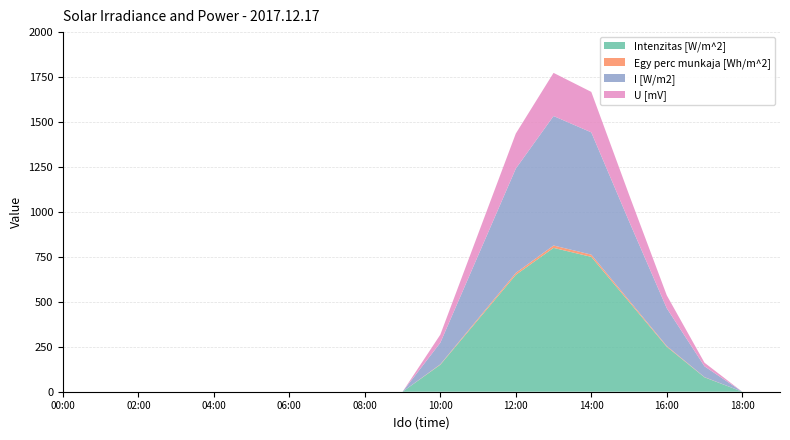

Reading left to right, what are all the values shown in this chart?

Intenzitas [W/m^2]: 00:00=0.0	01:00=0.0	02:00=0.0	03:00=0.0	04:00=0.0	05:00=0.0	06:00=0.0	07:00=0.0	08:00=0.0	09:00=0.0	10:00=150.0	11:00=400.0	12:00=650.0	13:00=800.0	14:00=750.0	15:00=500.0	16:00=250.0	17:00=80.0	18:00=0.0	19:00=0.0
Egy perc munkaja [Wh/m^2]: 00:00=0.0	01:00=0.0	02:00=0.0	03:00=0.0	04:00=0.0	05:00=0.0	06:00=0.0	07:00=0.0	08:00=0.0	09:00=0.0	10:00=2.5	11:00=6.7	12:00=10.8	13:00=13.3	14:00=12.5	15:00=8.3	16:00=4.2	17:00=1.3	18:00=0.0	19:00=0.0
I [W/m2]: 00:00=0.0	01:00=0.0	02:00=0.0	03:00=0.0	04:00=0.0	05:00=0.0	06:00=0.0	07:00=0.0	08:00=0.0	09:00=0.0	10:00=120.0	11:00=350.0	12:00=580.0	13:00=720.0	14:00=680.0	15:00=440.0	16:00=210.0	17:00=60.0	18:00=0.0	19:00=0.0
U [mV]: 00:00=0.0	01:00=0.0	02:00=0.0	03:00=0.0	04:00=0.0	05:00=0.0	06:00=0.0	07:00=0.0	08:00=0.0	09:00=0.0	10:00=45.0	11:00=120.0	12:00=195.0	13:00=240.0	14:00=225.0	15:00=148.0	16:00=72.0	17:00=20.0	18:00=0.0	19:00=0.0